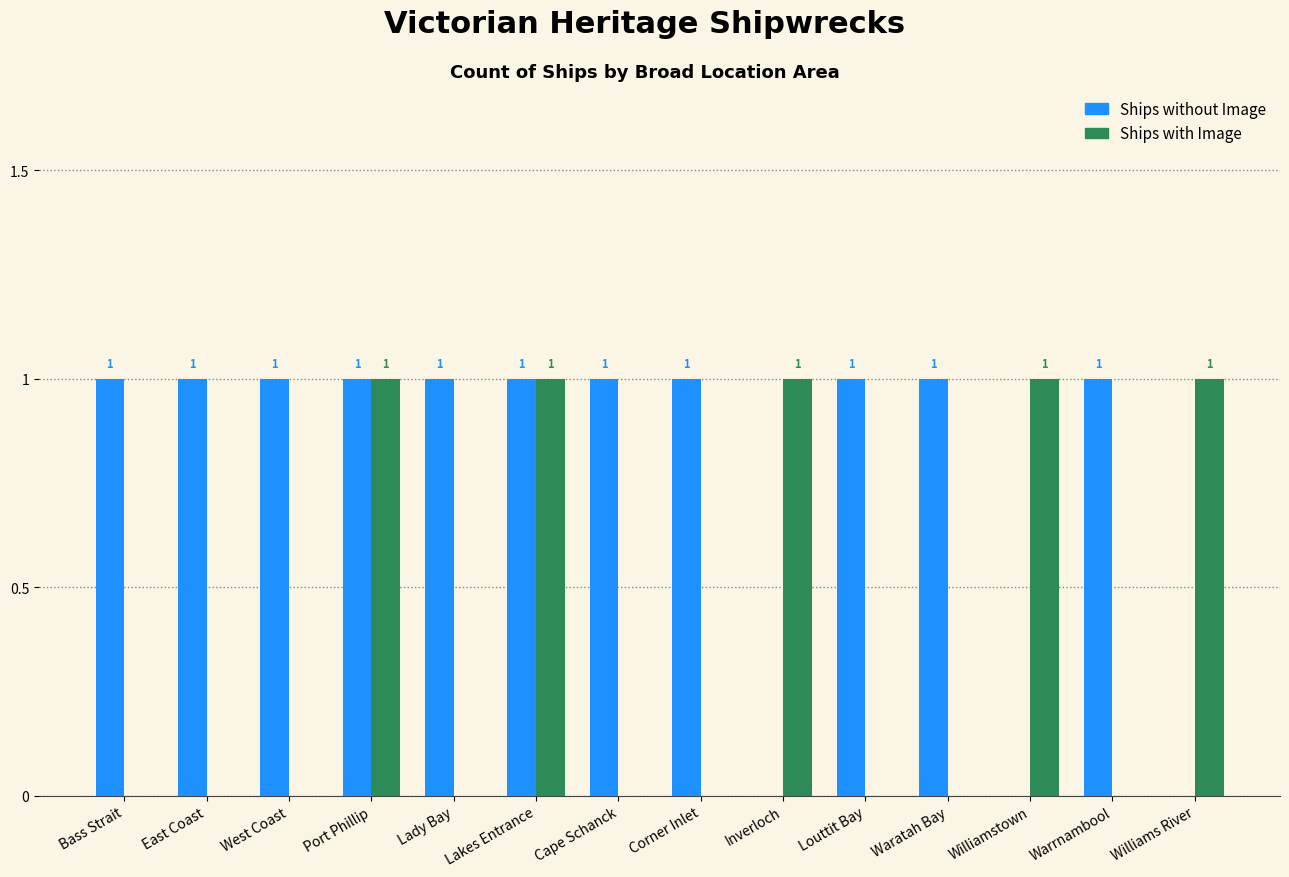

The Ships without Image series shows 0 at Williams River. True or false?

True